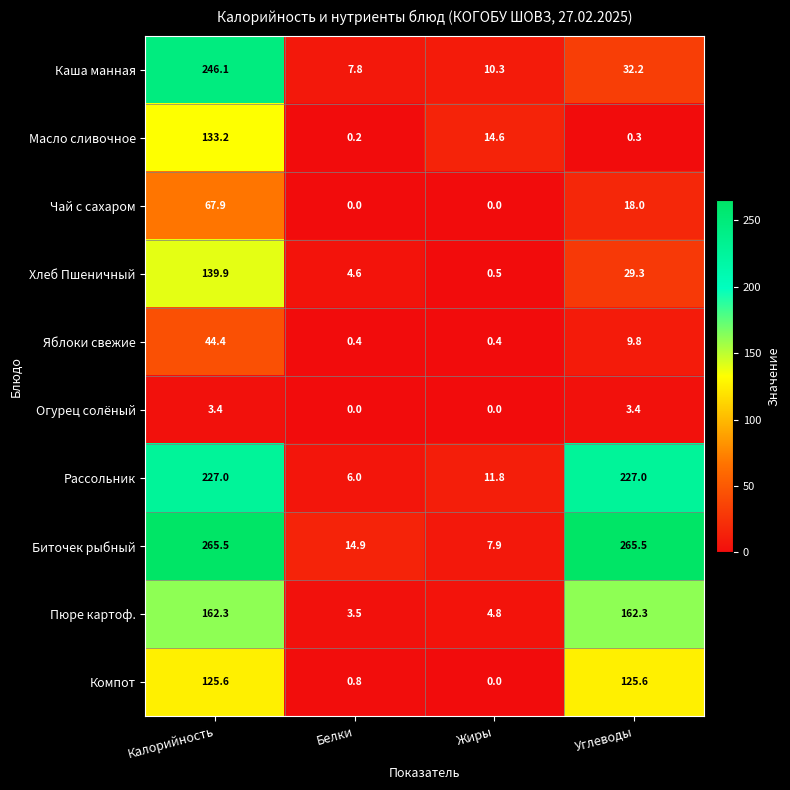

Between Калорийность and Белки, which series saw the biggest shift?

Биточек рыбный